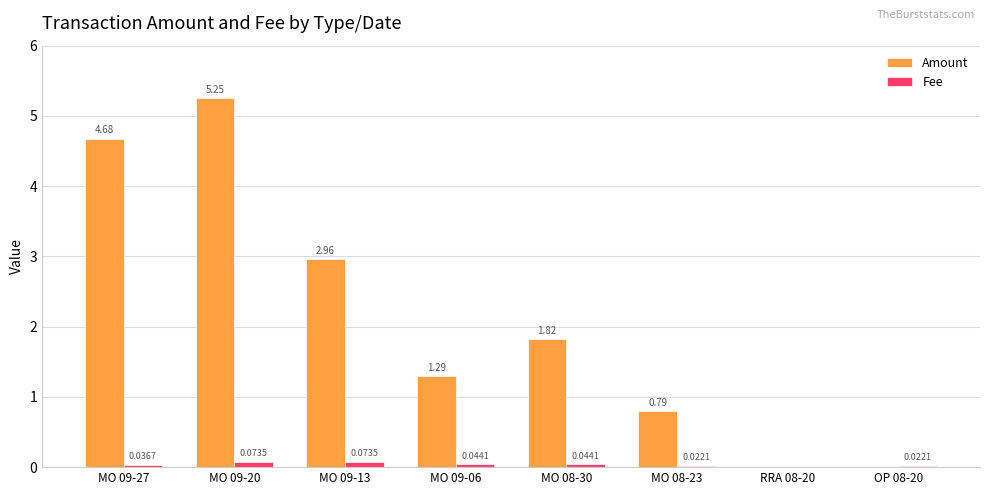

Which series changed the most between MO 09-27 and MO 09-20?

Amount